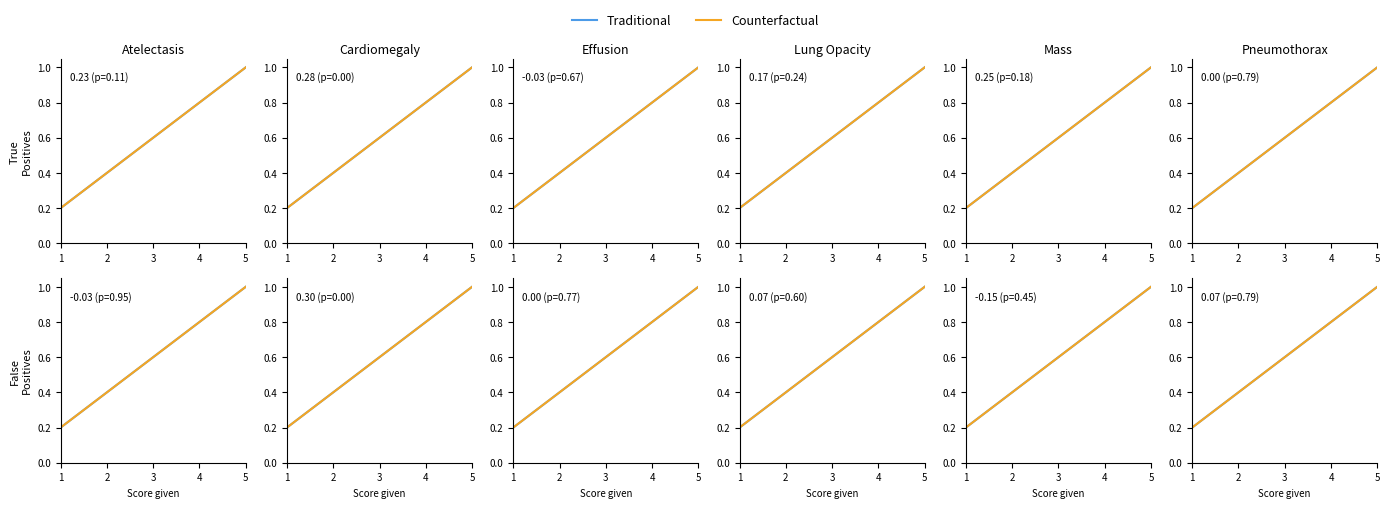

Which category has the lowest value across all series?

1